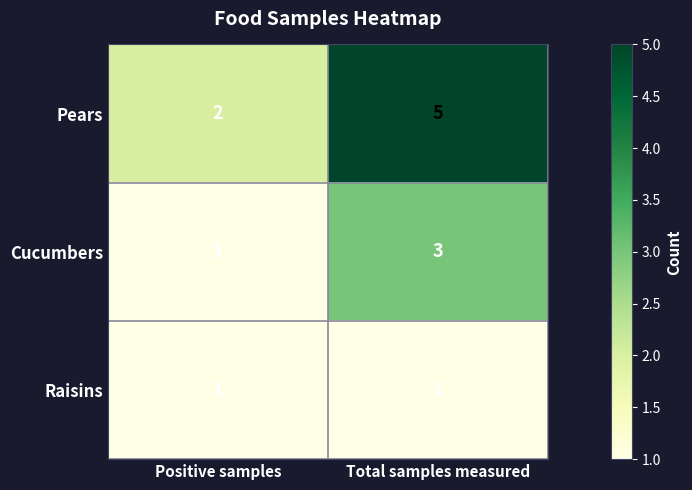

Reading right to left, transcribe all the data shown in this chart.

Pears: Total samples measured=5	Positive samples=2
Cucumbers: Total samples measured=3	Positive samples=1
Raisins: Total samples measured=1	Positive samples=1